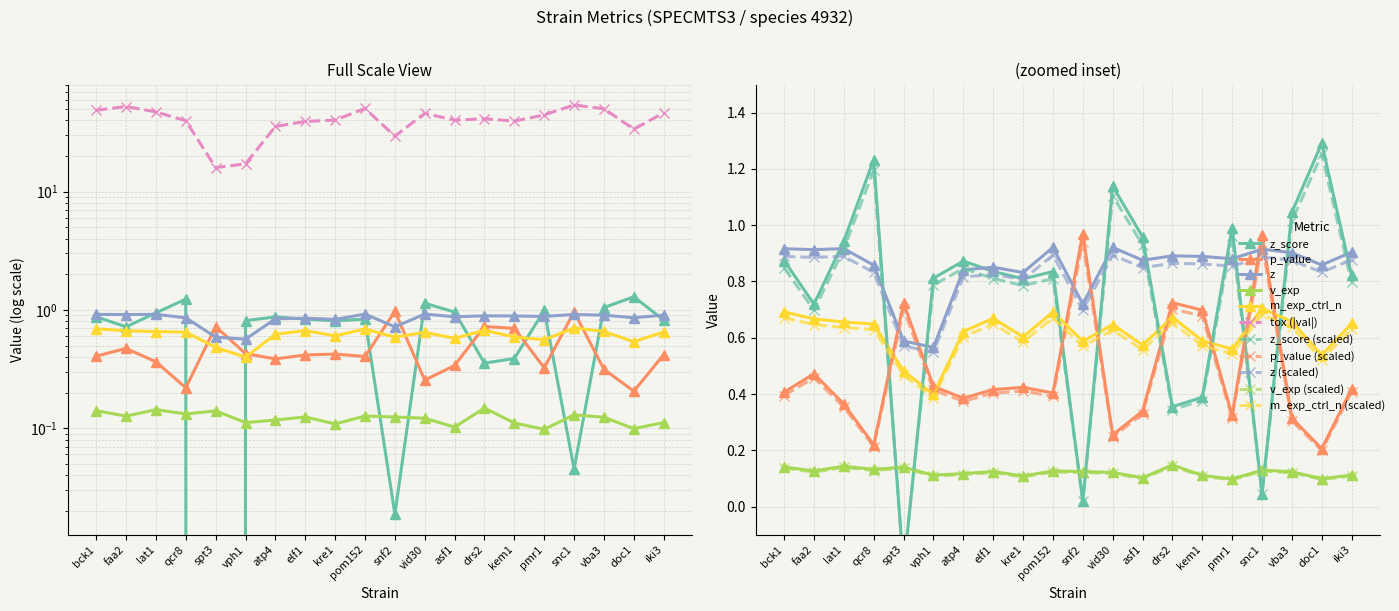

True or false: m_exp_ctrl_n and v_exp intersect in this chart.

False